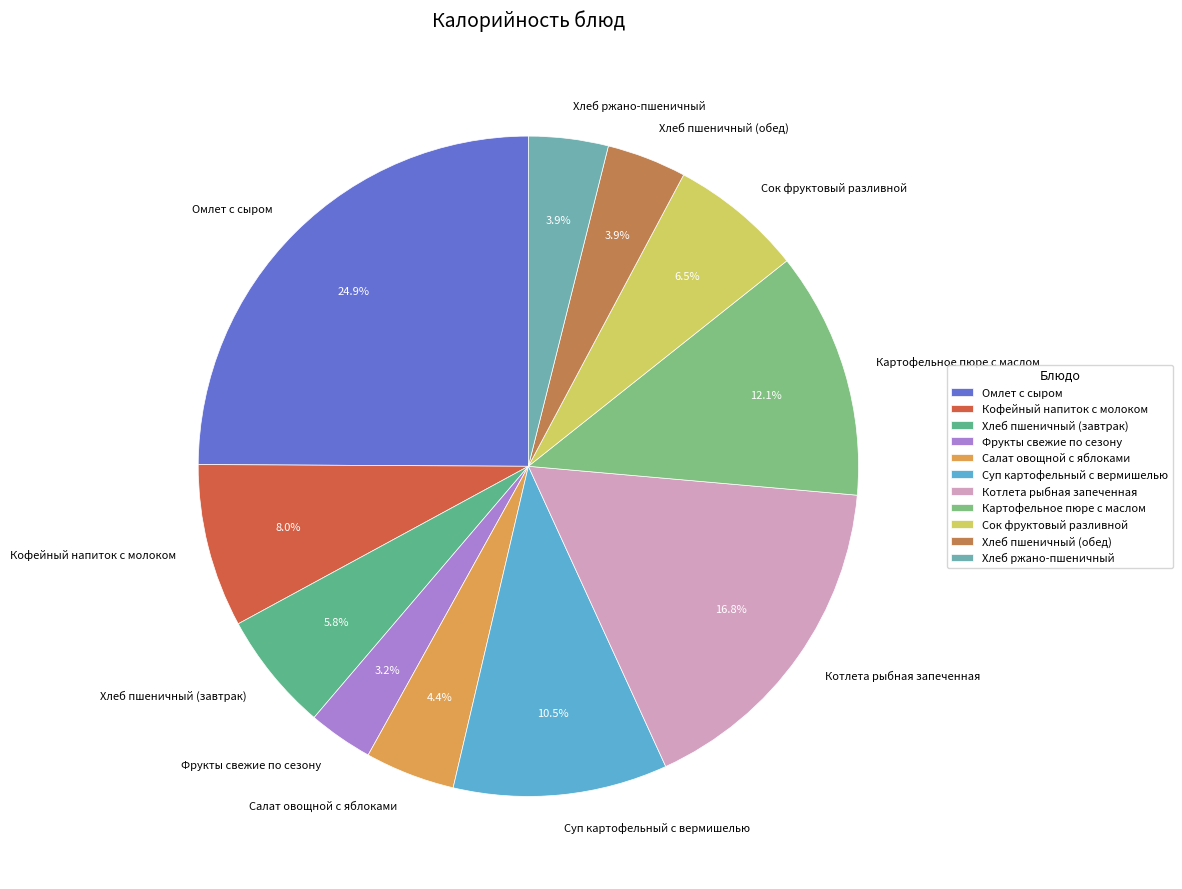

Is it true that Хлеб пшеничный (обед) is 4% of the pie?

True